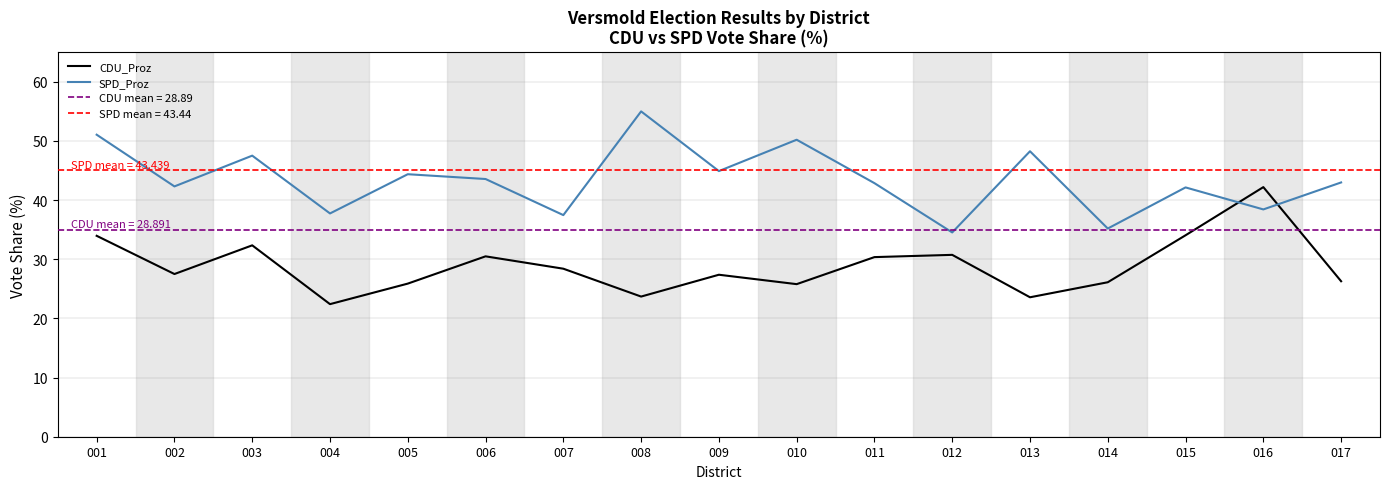

Where do SPD_Proz and CDU_Proz first cross each other?

015 and 016